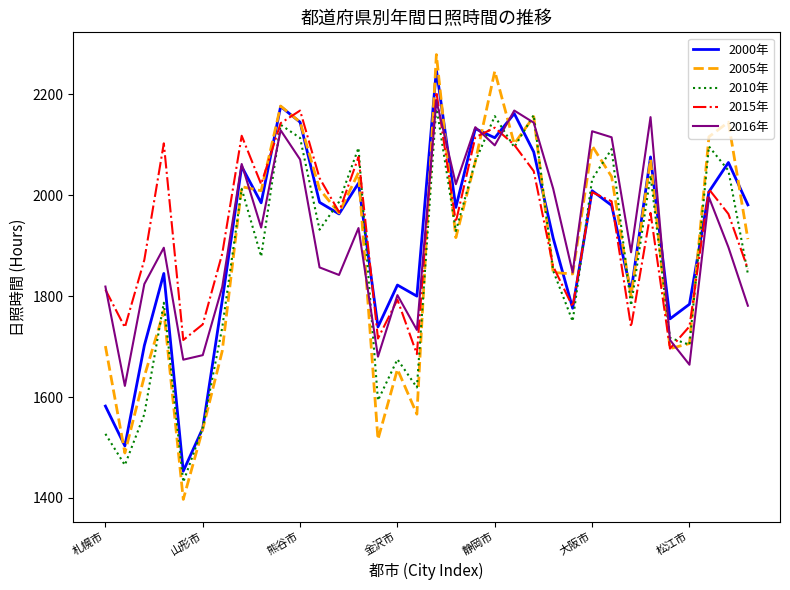

How many values in the 2016年 series are below 1897?

17